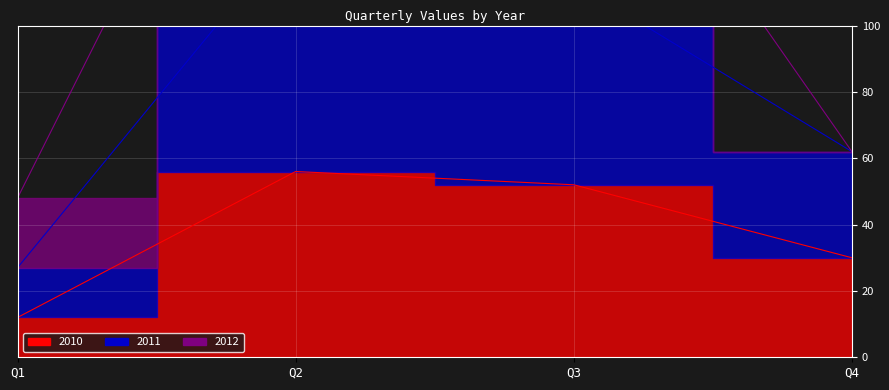

True or false: 2011 has more than 2 interior local peaks.

False